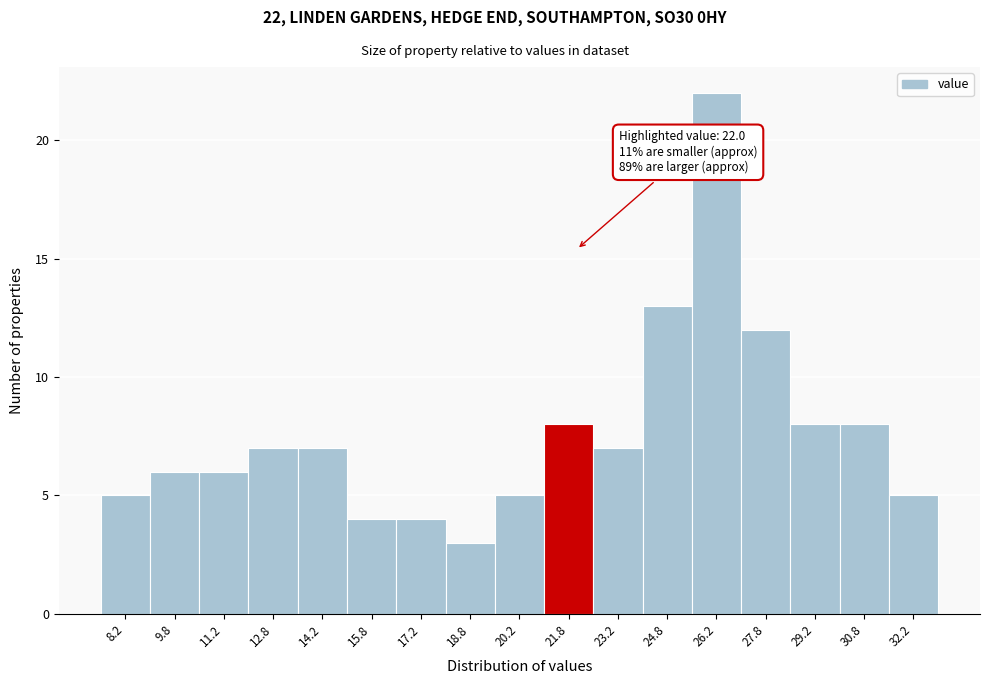

Over which range of the x-axis is the bar tallest?

25.5 to 27.0